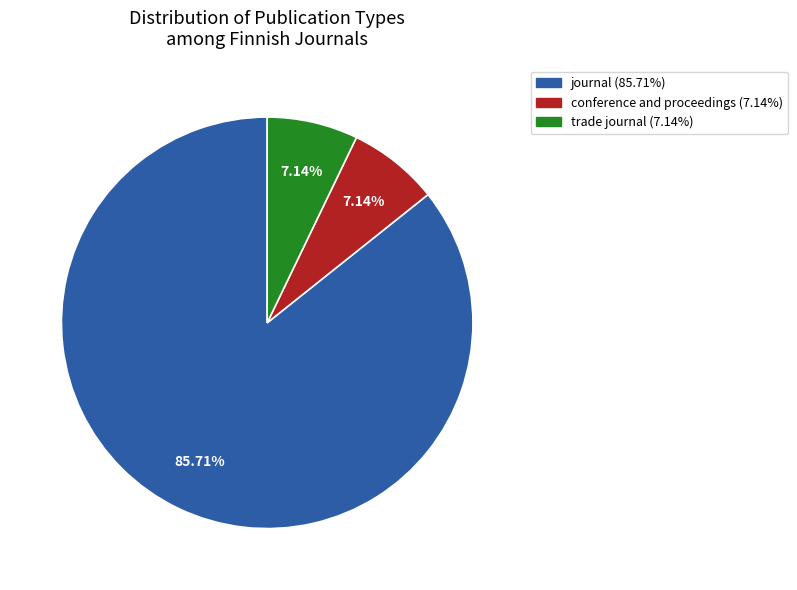

To the nearest percent, what percentage of the pie is conference and proceedings?

7%